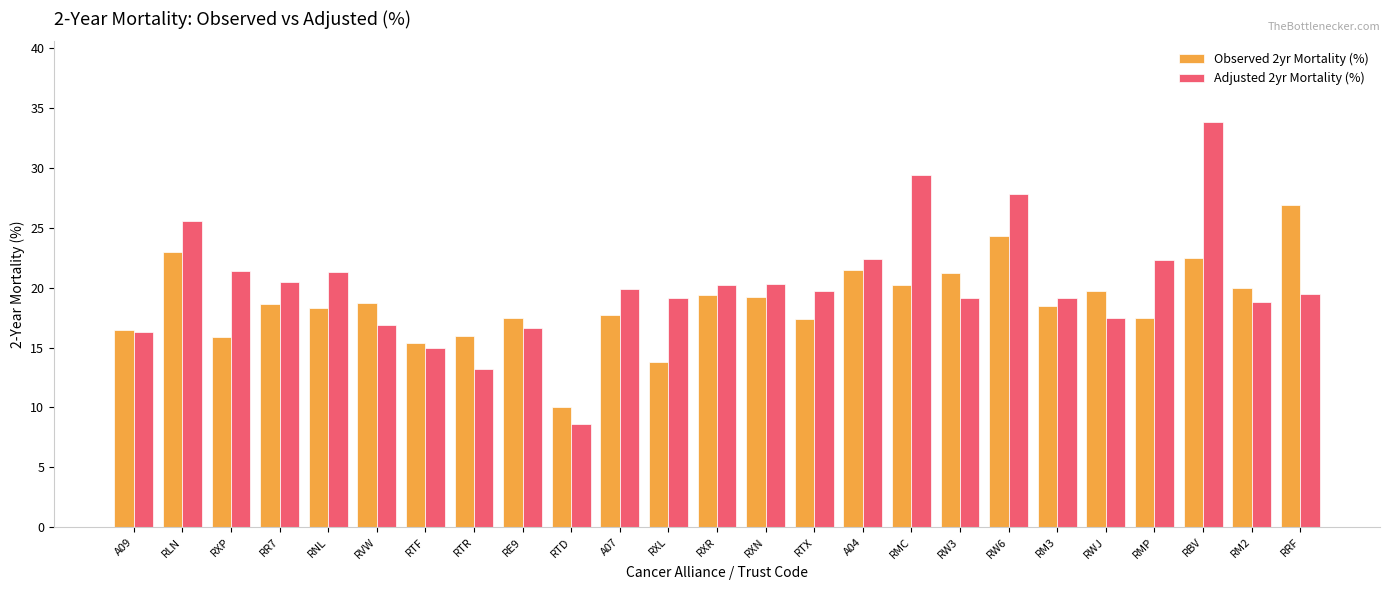

What is the total value across all series at RW3?

40.3